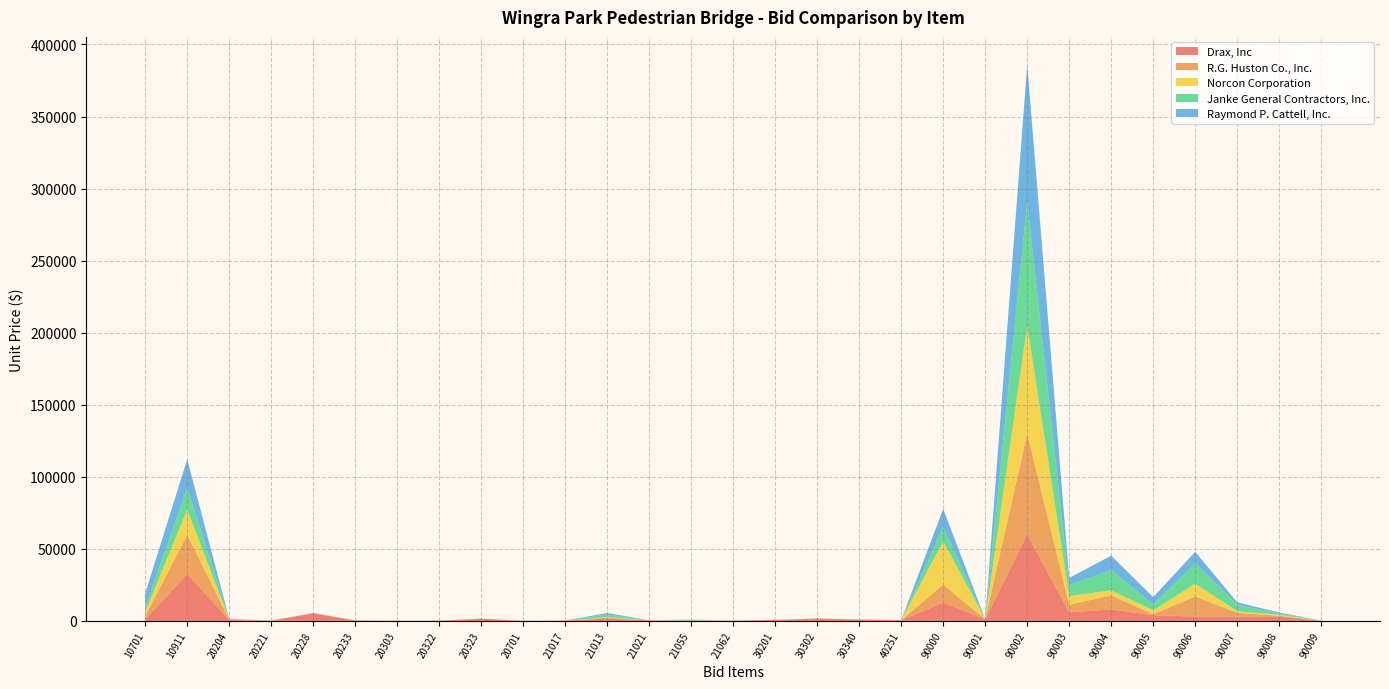

Reading left to right, what are all the values shown in this chart?

Drax, Inc: 10701=1000.0	10911=32669.0	20204=600.0	20221=200.0	20228=5250.0	20233=350.0	20303=170.0	20322=160.0	20323=1568.0	20701=120.0	21017=250.0	21013=1500.0	21021=400.0	21055=150.0	21062=200.0	30201=640.0	30302=1632.0	30340=900.0	40251=480.0	90000=12700.0	90001=1095.0	90002=59950.0	90003=6000.0	90004=8000.0	90005=4000.0	90006=3000.0	90007=3000.0	90008=2800.0	90009=150.0
R.G. Huston Co., Inc.: 10701=2225.0	10911=27000.0	20204=440.0	20221=12.0	20228=78.0	20233=14.0	20303=3.0	20322=37.0	20323=5.0	20701=10.0	21017=10.0	21013=700.0	21021=8.0	21055=200.0	21062=10.0	30201=50.0	30302=10.0	30340=30.0	40251=25.0	90000=12500.0	90001=11.0	90002=70000.0	90003=5250.0	90004=9700.0	90005=585.0	90006=14000.0	90007=2550.0	90008=750.0	90009=8.0
Norcon Corporation: 10701=3000.0	10911=17500.0	20204=24.0	20221=9.0	20228=65.0	20233=4.0	20303=2.0	20322=10.0	20323=6.0	20701=8.0	21017=7.5	21013=500.0	21021=3.0	21055=80.0	21062=10.0	30201=36.0	30302=18.0	30340=40.0	40251=25.0	90000=30000.0	90001=3.0	90002=75000.0	90003=6000.0	90004=3500.0	90005=2700.0	90006=8800.0	90007=1200.0	90008=750.0	90009=26.0
Janke General Contractors, Inc.: 10701=3000.0	10911=15000.0	20204=331.0	20221=26.0	20228=57.0	20233=14.0	20303=14.0	20322=57.0	20323=5.0	20701=24.0	21017=8.0	21013=1800.0	21021=3.3	21055=321.0	21062=3.9	30201=85.0	30302=10.0	30340=58.0	40251=27.0	90000=10000.0	90001=8.0	90002=86000.0	90003=7580.0	90004=14100.0	90005=4200.0	90006=14155.0	90007=4400.0	90008=810.0	90009=19.0
Raymond P. Cattell, Inc.: 10701=10000.0	10911=20000.0	20204=50.0	20221=15.0	20228=100.0	20233=10.0	20303=10.0	20322=10.0	20323=5.0	20701=10.0	21017=10.0	21013=1000.0	21021=5.0	21055=200.0	21062=15.0	30201=60.0	30302=20.0	30340=40.0	40251=25.0	90000=12500.0	90001=50.0	90002=95000.0	90003=5000.0	90004=10000.0	90005=5000.0	90006=8000.0	90007=1750.0	90008=750.0	90009=10.0